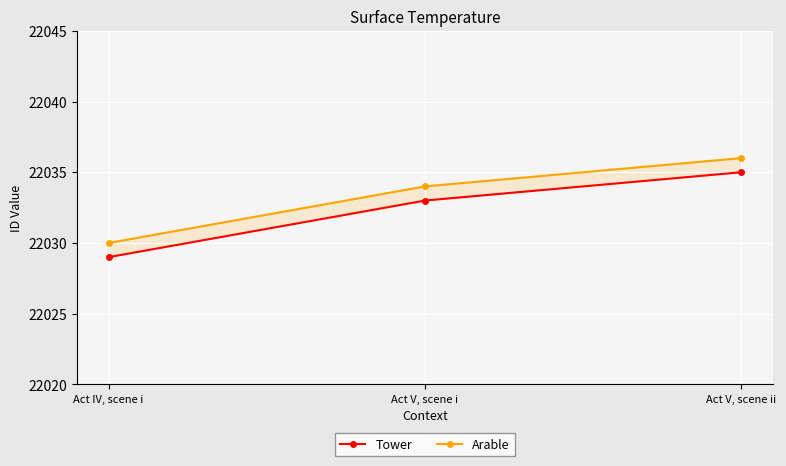

List the series in order of their overall mean, lowest first.

Tower, Arable